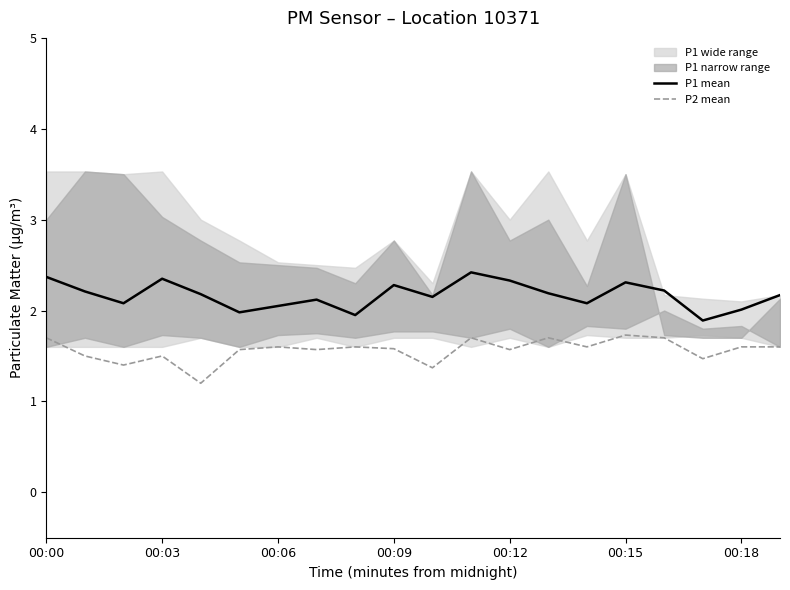

True or false: P1 mean and P2 mean cross at least once.

False